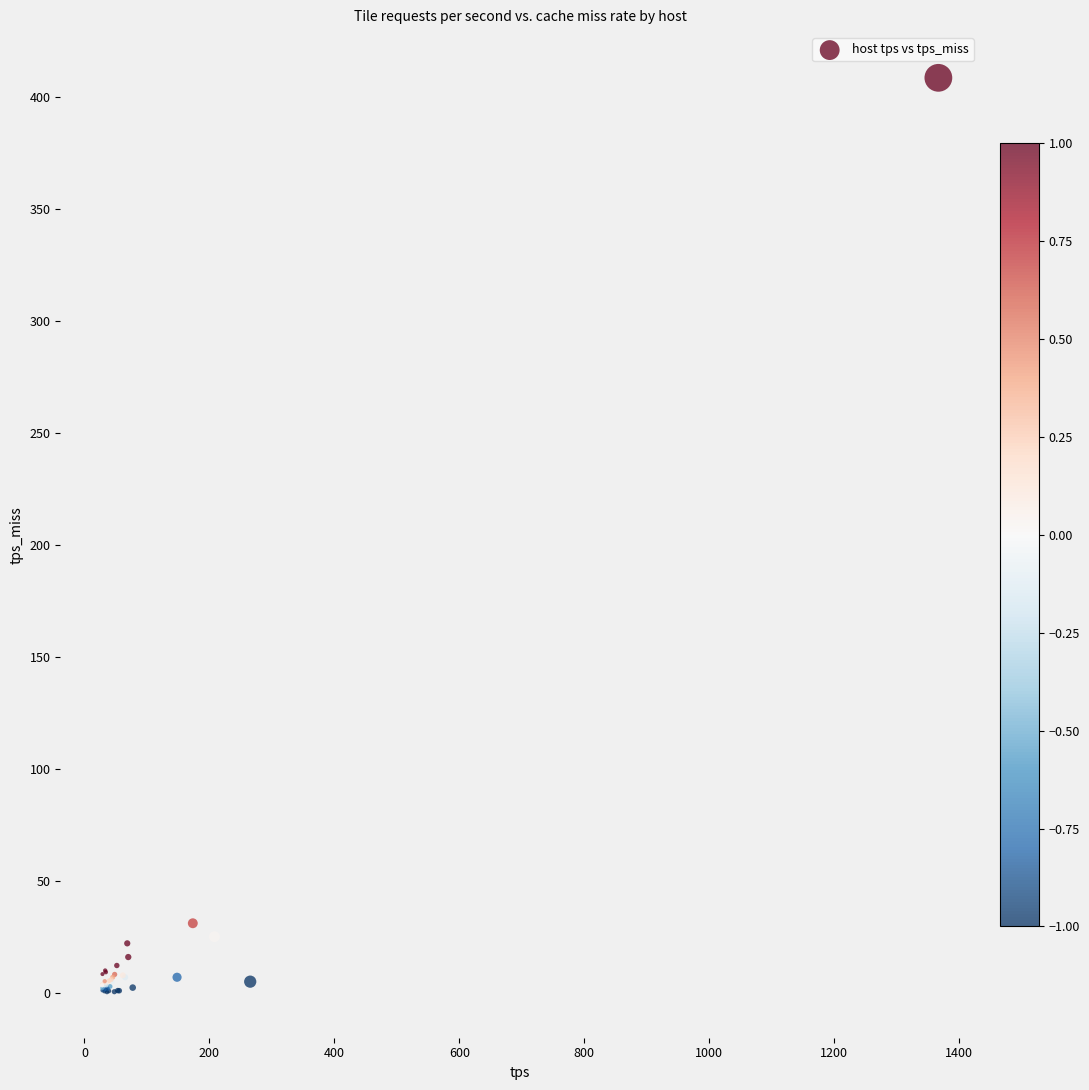

What Y value in the scatter plot is closest to 204?

31.0